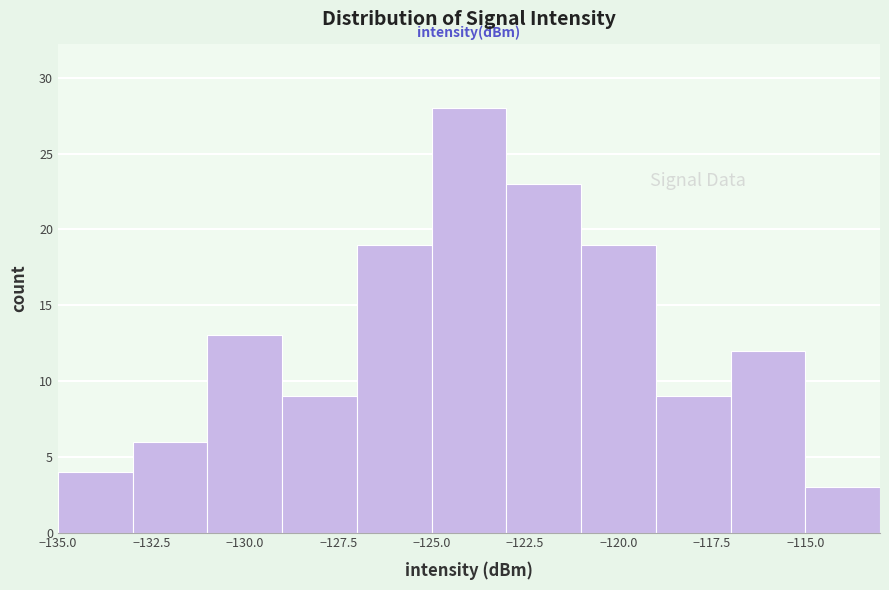

Reading left to right, list every bar in this chart as the range it spans on the x-axis followed by its height. The values are not printed on the chart, so give them approximately, as read against the axis.

-135 to -133: 4
-133 to -131: 6
-131 to -129: 13
-129 to -127: 9
-127 to -125: 19
-125 to -123: 28
-123 to -121: 23
-121 to -119: 19
-119 to -117: 9
-117 to -115: 12
-115 to -113: 3